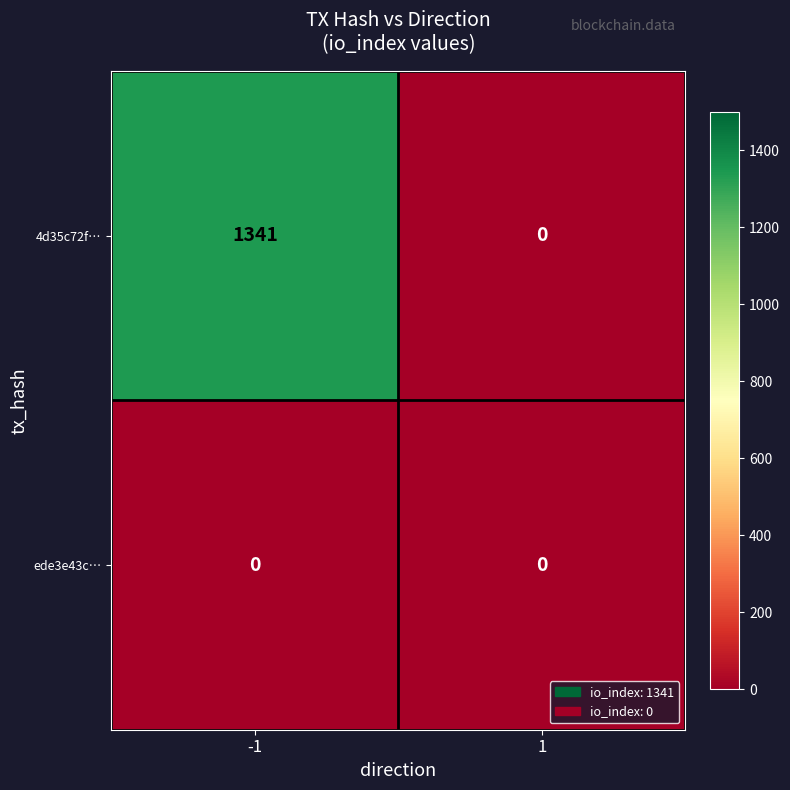

Count the number of categories in the chart.

2